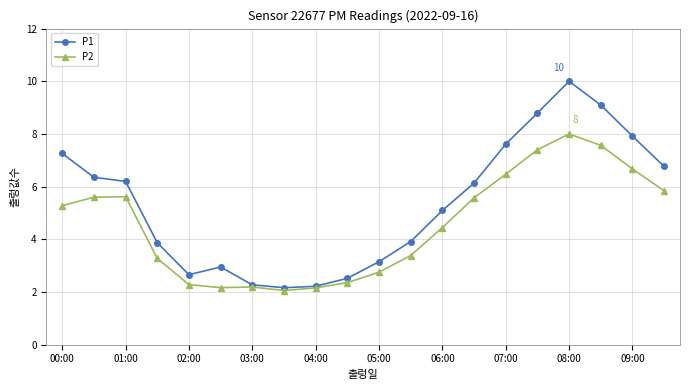

Rank the series by their maximum value, from highest to lowest.

P1, P2